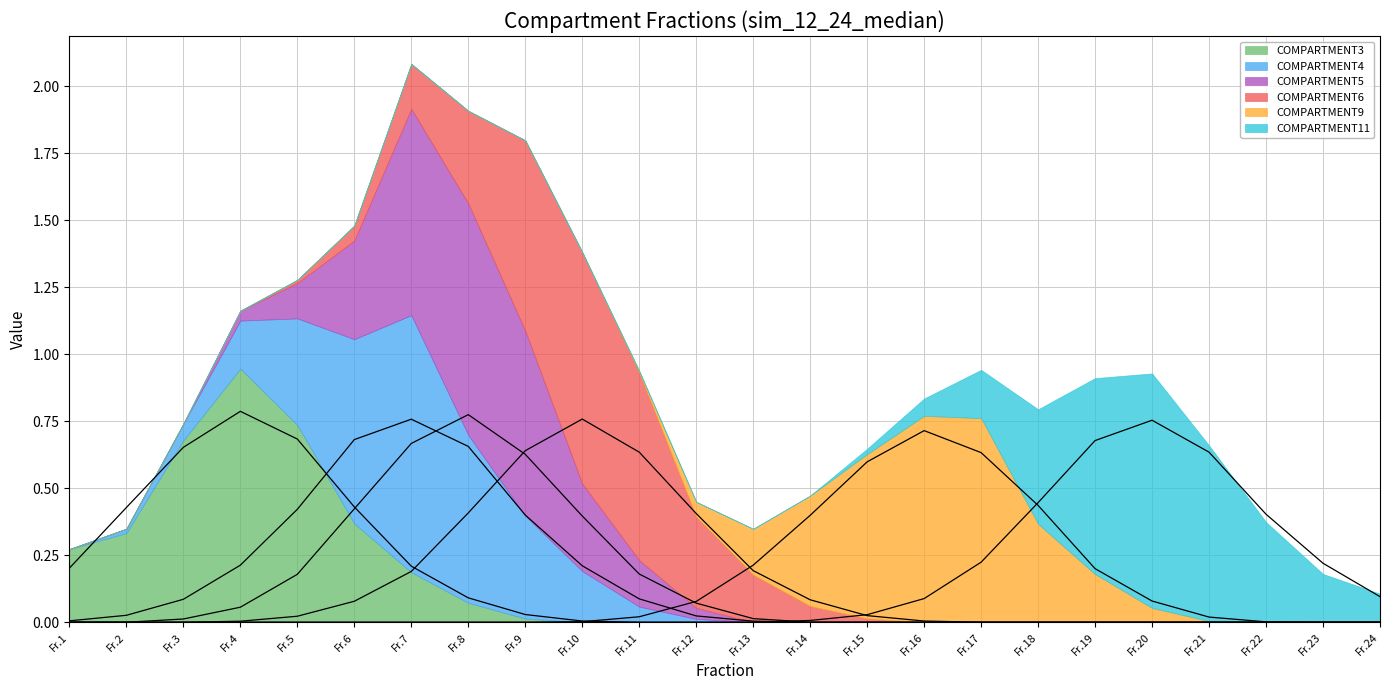

True or false: COMPARTMENT11 has more than 0 points higher than both neighbors.

True